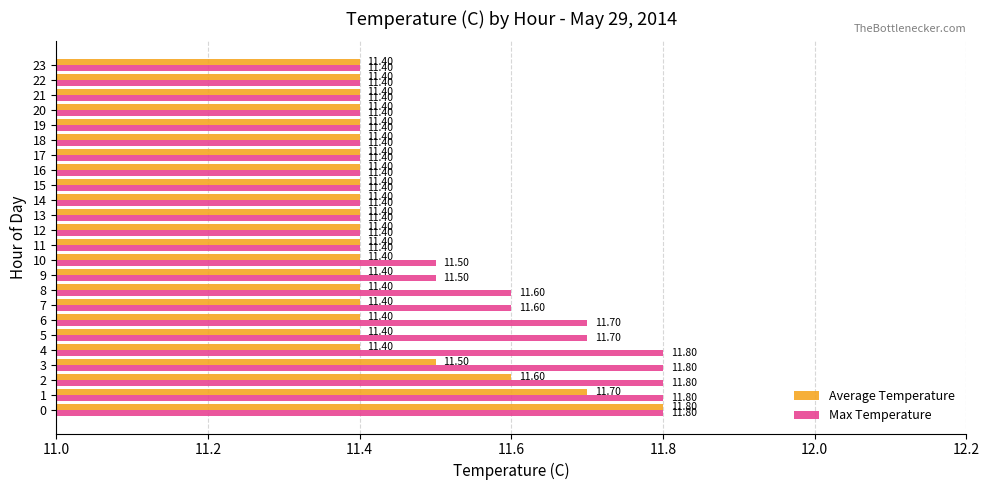

The Average Temperature series shows 6.8 at 12. True or false?

False